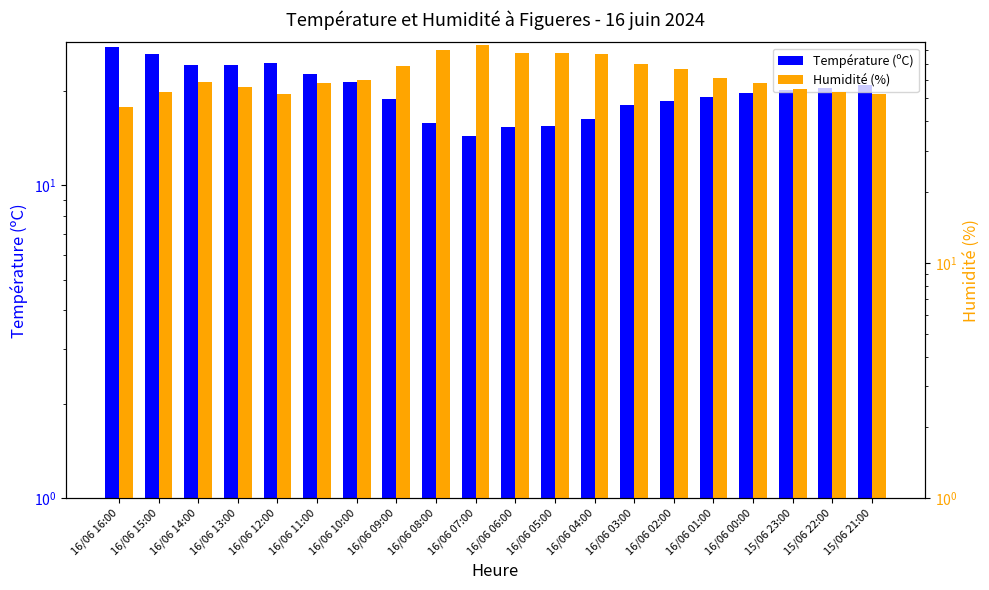

At 16/06 07:00, list the series in order from largest to smallest.

Humidité (%), Température (ºC)